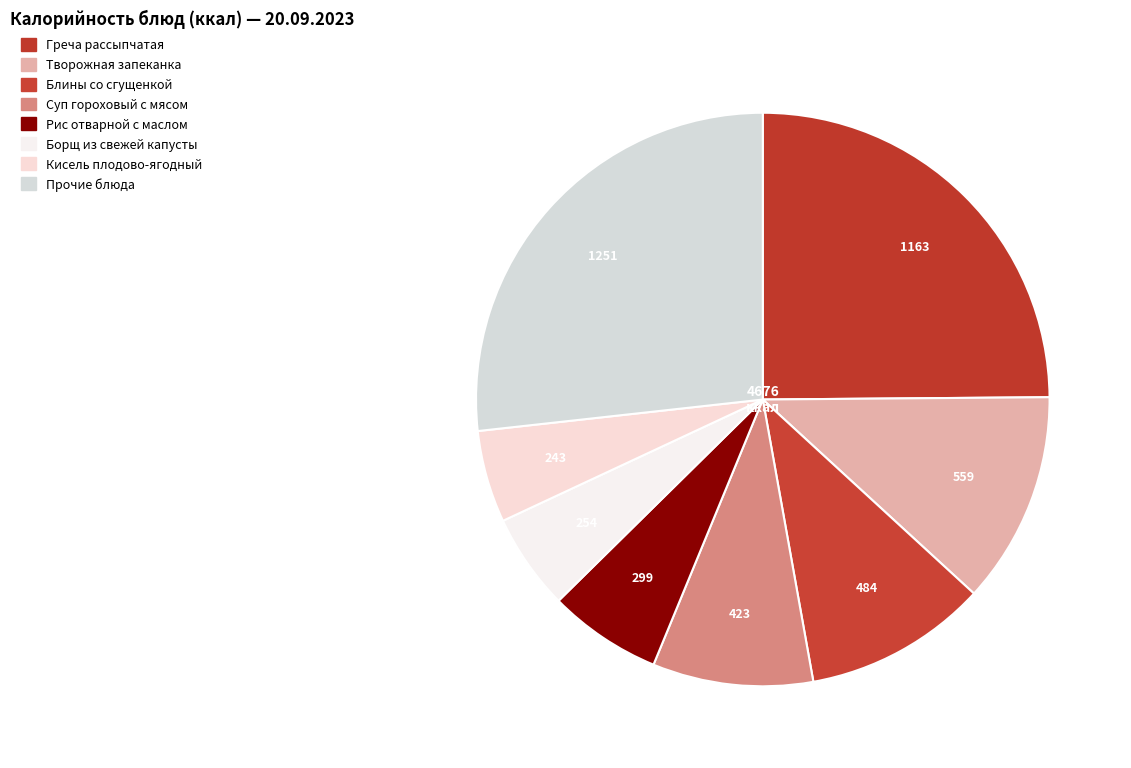

How many slices are in this pie chart?

8